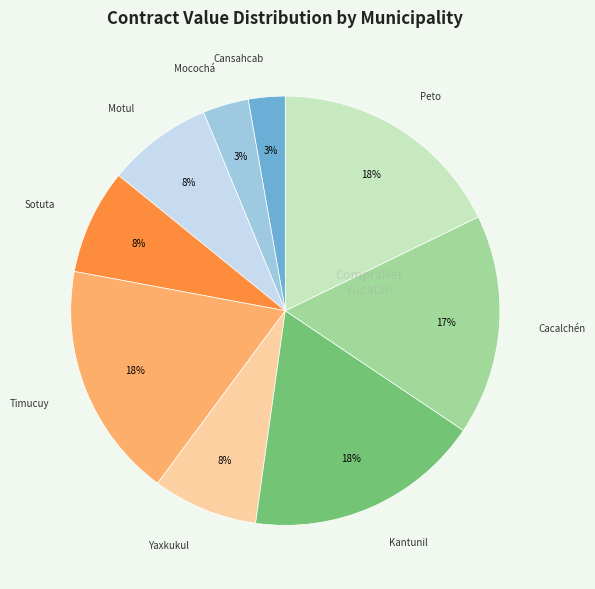

Which has a higher value, Kantunil or Cansahcab?

Kantunil